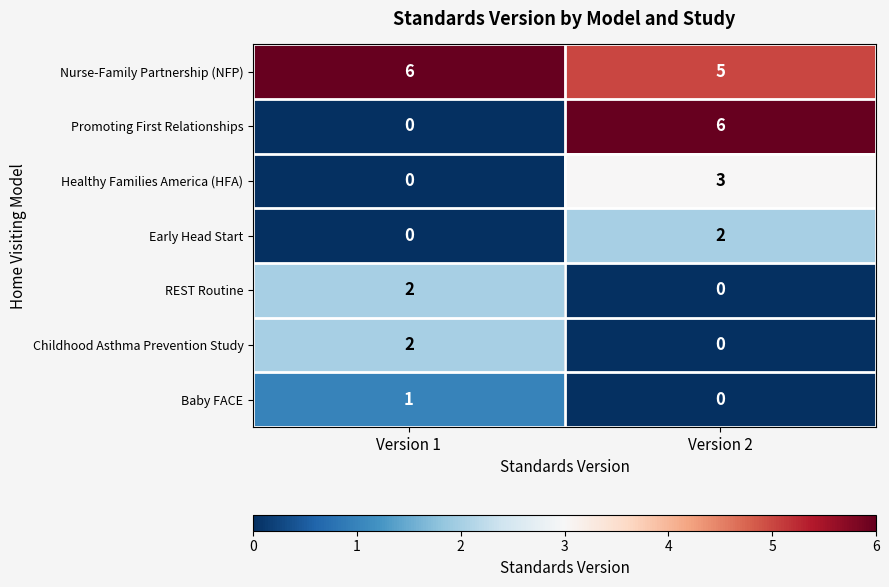

List the labels in order of Baby FACE value, smallest first.

Version 2, Version 1